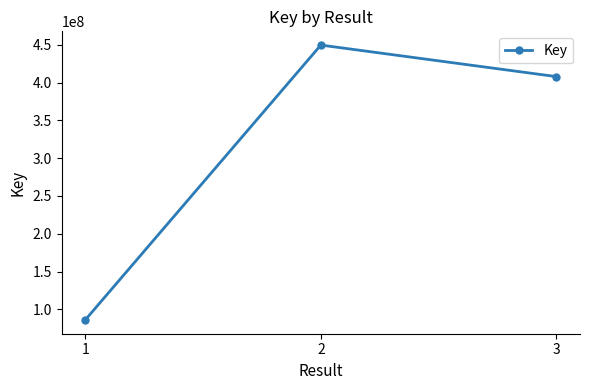

Which label corresponds to the largest value in the chart?

2